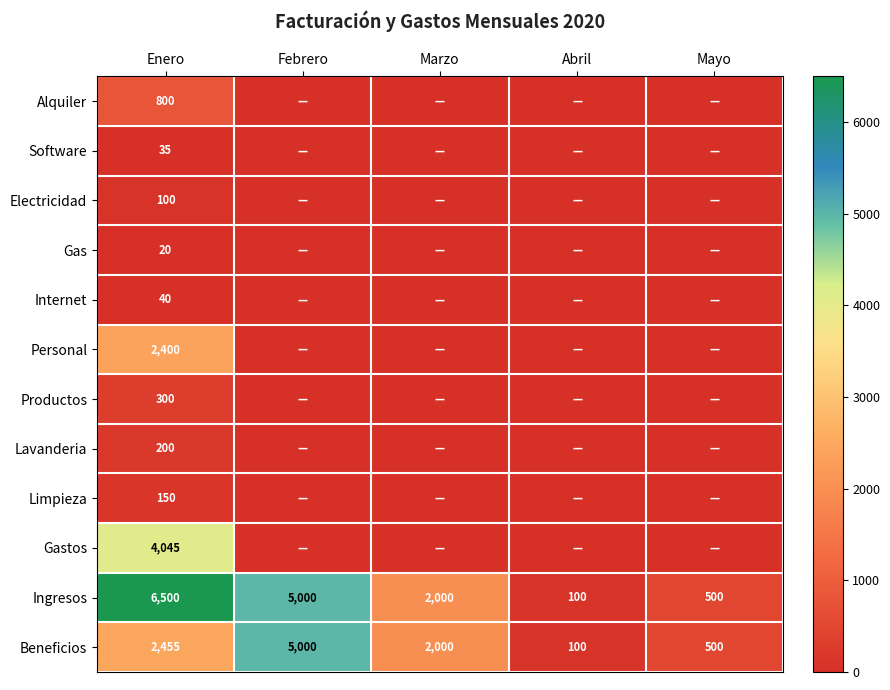

List the labels in order of Beneficios value, largest first.

Febrero, Enero, Marzo, Mayo, Abril